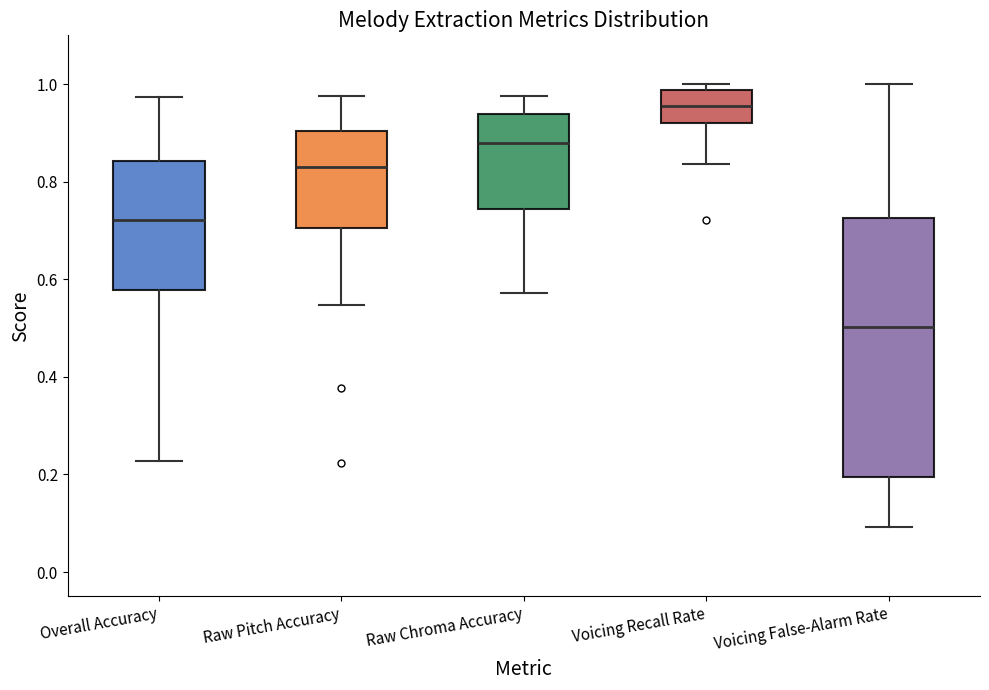

Which box is the tallest, from its lower edge to its upper edge?

Voicing False-Alarm Rate